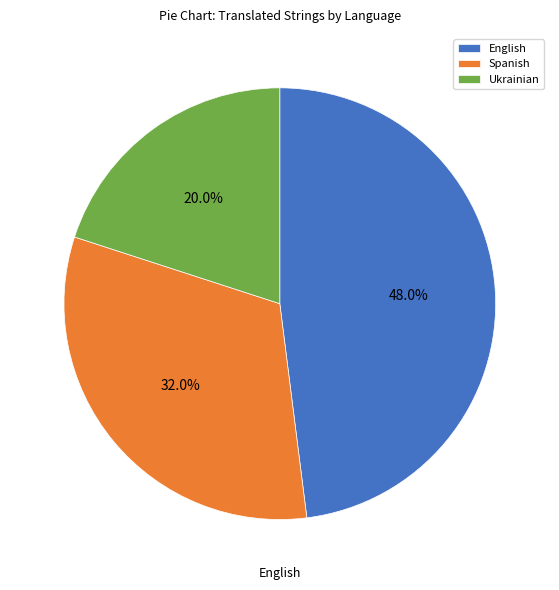

Combined, what portion of the pie is Ukrainian and English?

68.0%